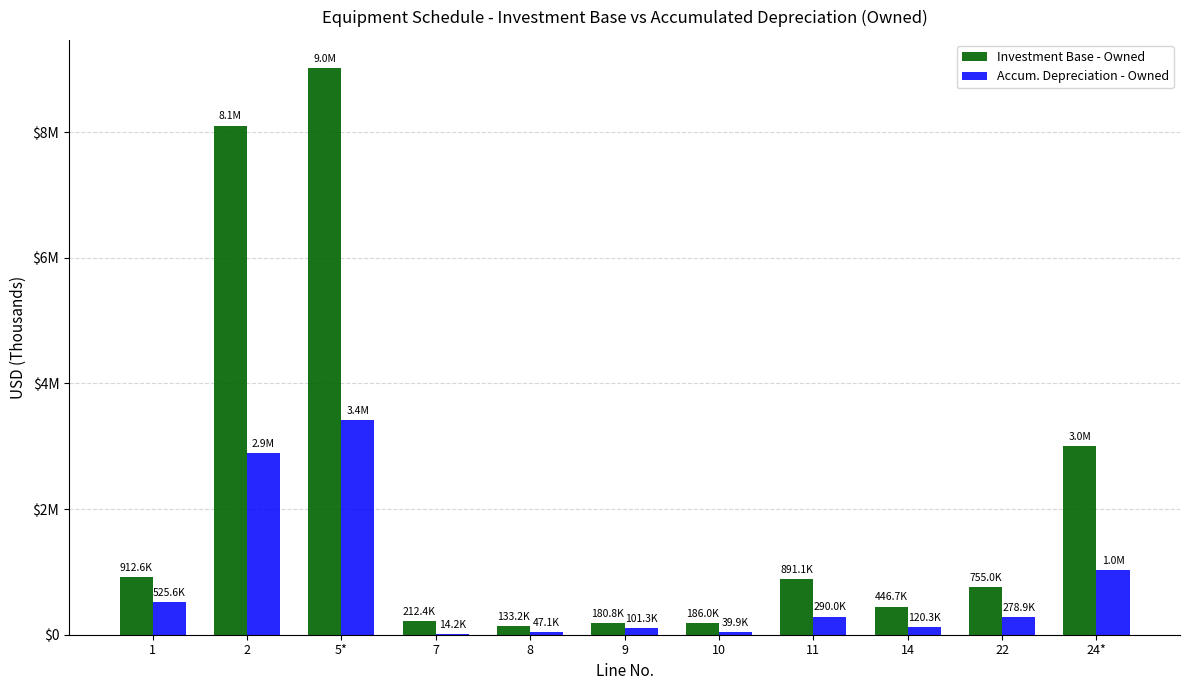

Which series changed the most between 2 and 22?

Investment Base - Owned